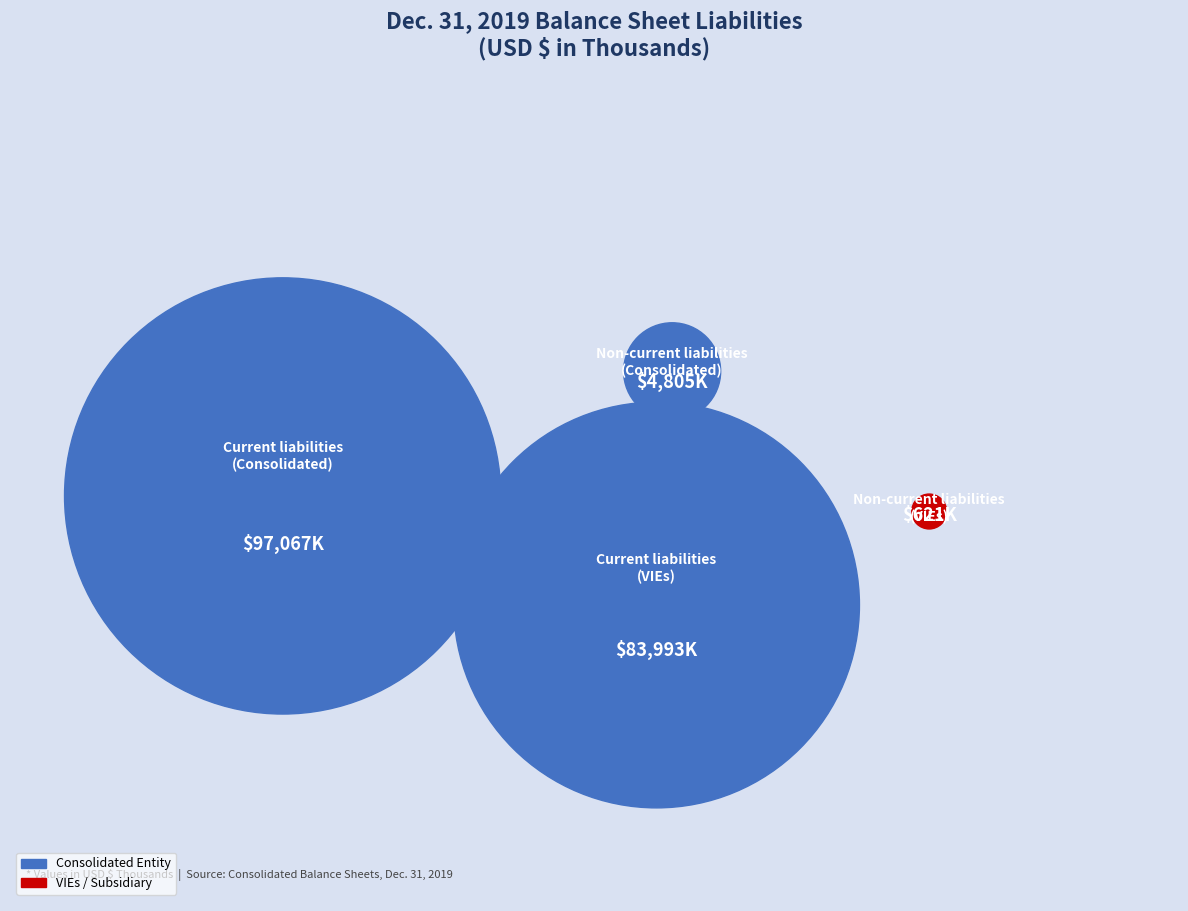

How many slices are in this pie chart?

4